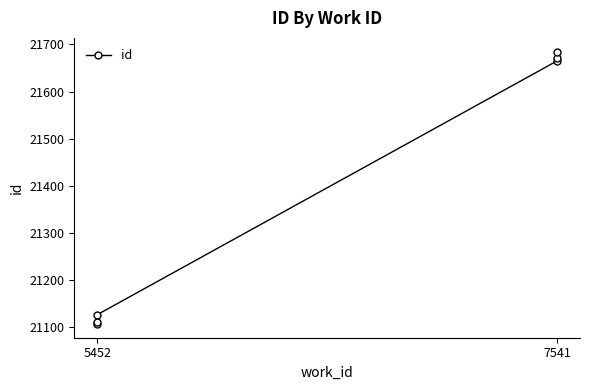

Which category has the lowest value across all series?

5452